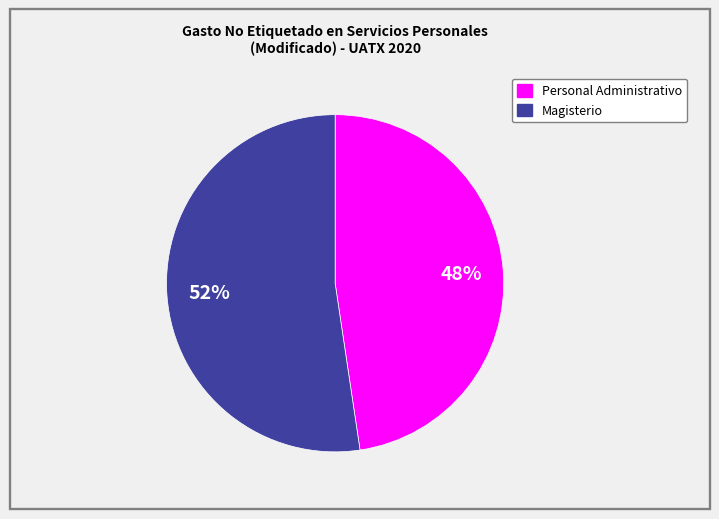

What is the ratio of the value at Personal Administrativo to the value at Magisterio?

0.9